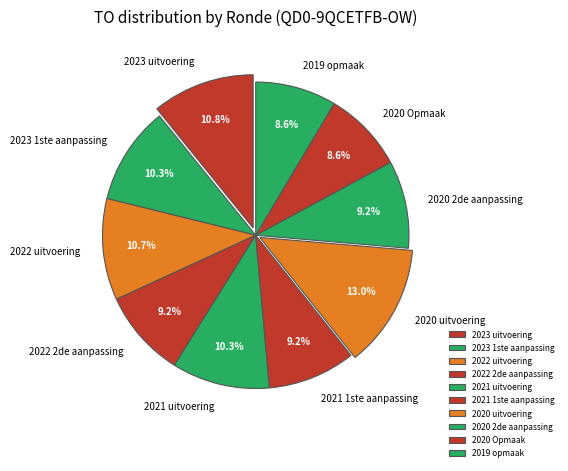

To the nearest percent, what is the average slice percentage?

10%